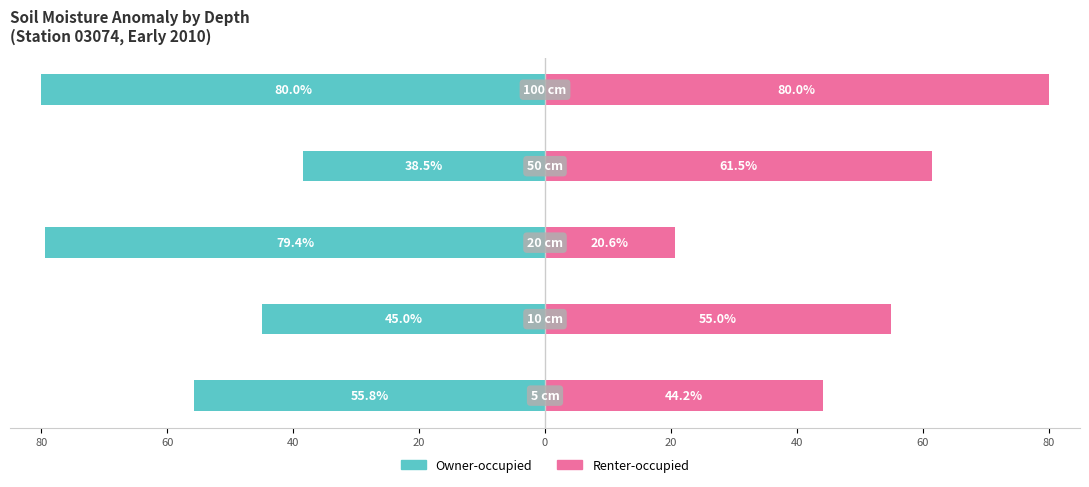

Between 80 and 20, which series saw the biggest shift?

Owner-occupied